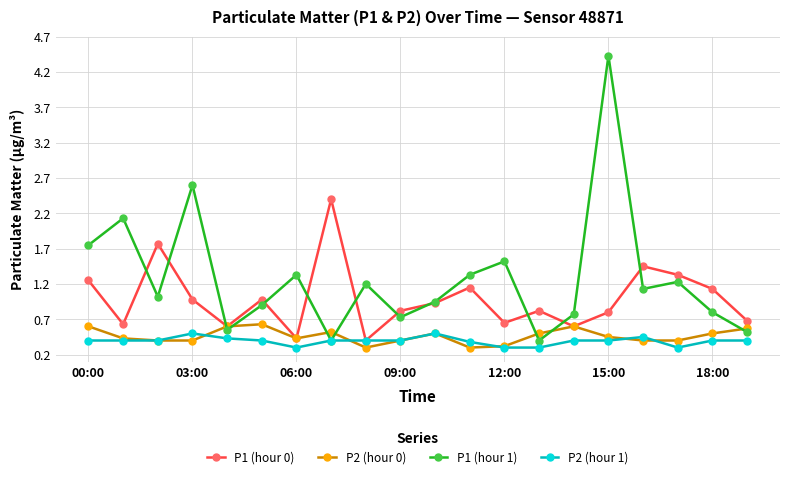

What is the minimum value for P2 (hour 0)?

0.3